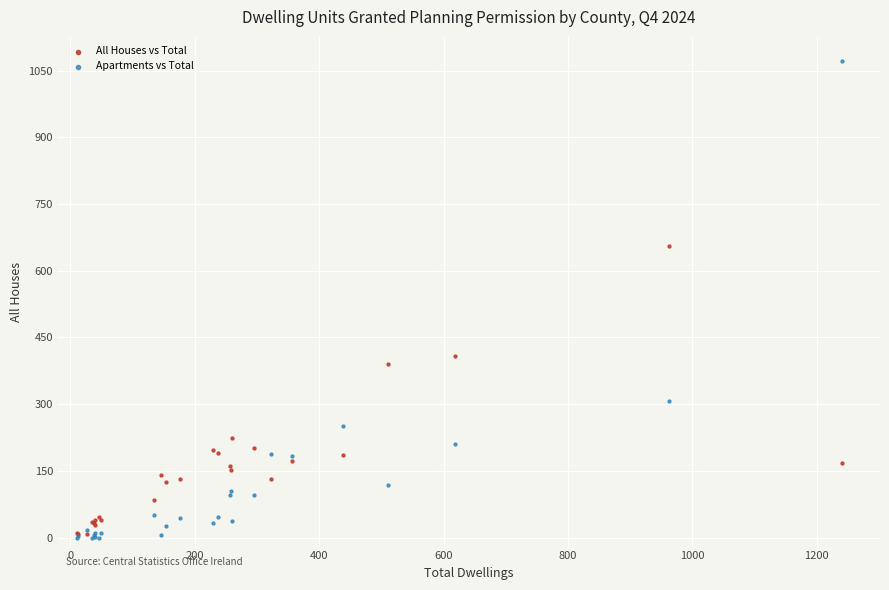

In the All Houses vs Total series, what Y value is closest to 332?

391